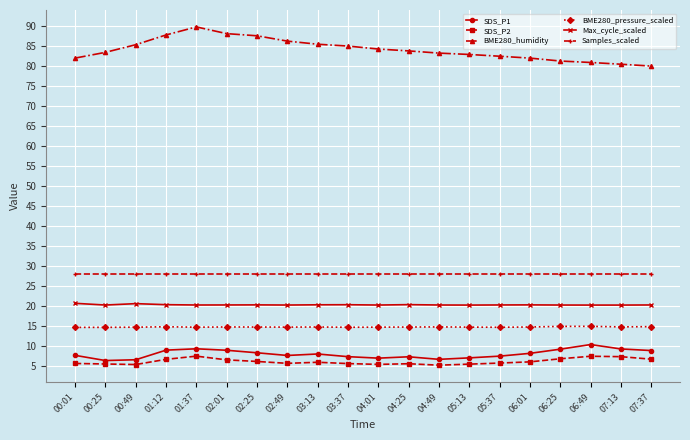

Which series has the widest spread of values?

BME280_humidity